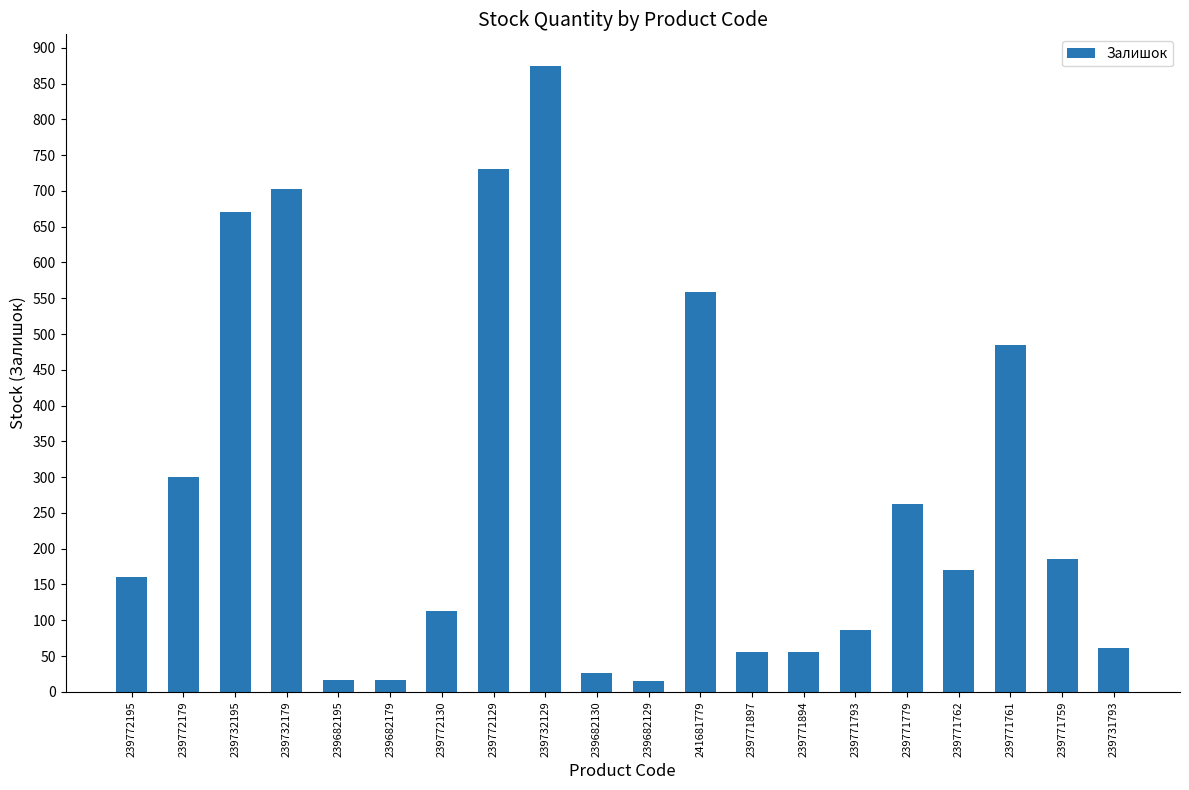

Which category has the highest value across all series?

239732129